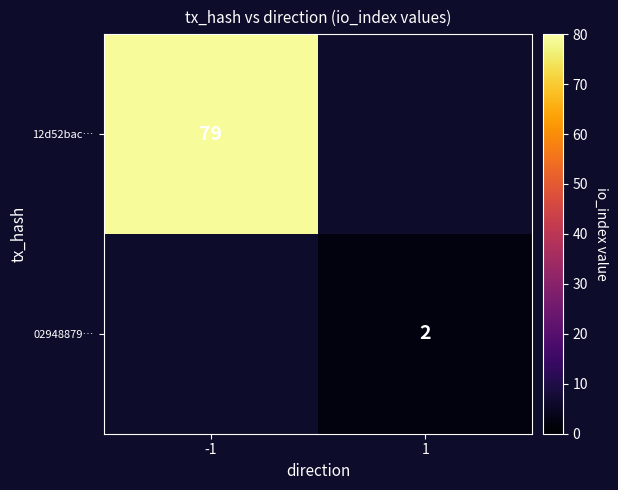

How many values in 12d52bac… are above zero?

1